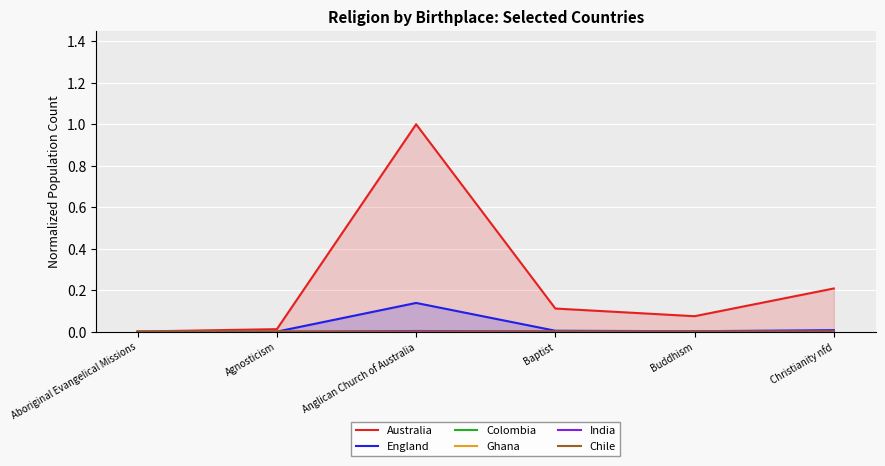

Reading left to right, extract all data points from this chart.

Australia: 0.0	0.0	1.0	0.1	0.1	0.2
England: 0.0	0.0	0.1	0.0	0.0	0.0
Colombia: 0.0	0.0	0.0	0.0	0.0	0.0
Ghana: 0.0	0.0	0.0	0.0	0.0	0.0
India: 0.0	0.0	0.0	0.0	0.0	0.0
Chile: 0.0	0.0	0.0	0.0	0.0	0.0